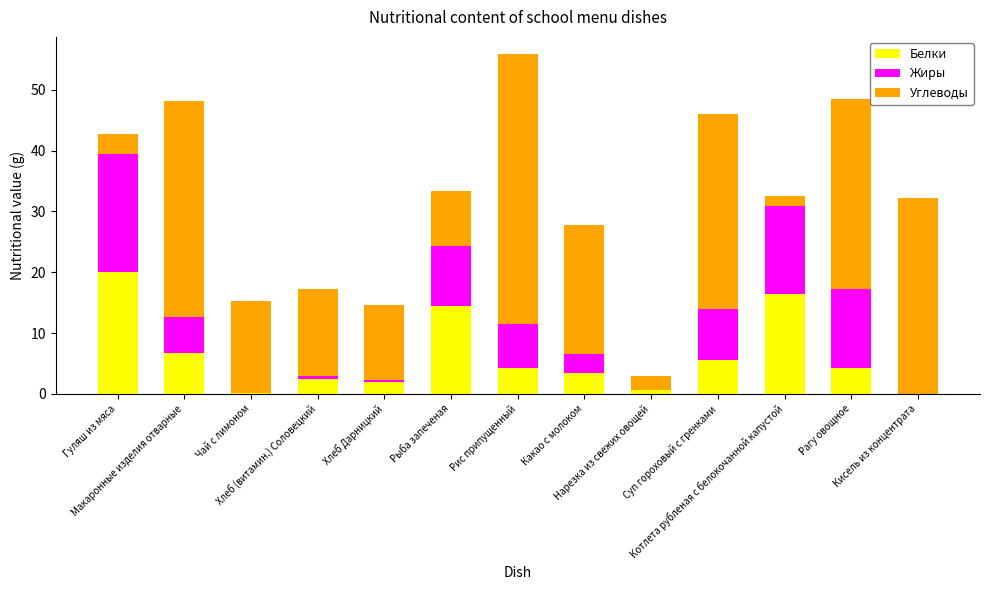

What is the maximum value for Белки?

20.0